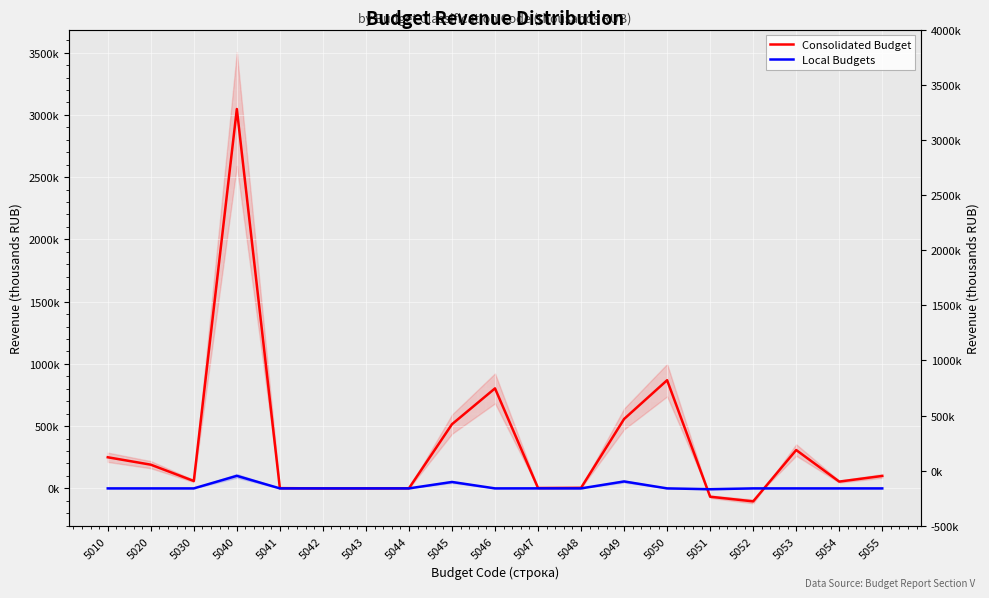

The value of Local Budgets at 5051 is -6691. True or false?

True